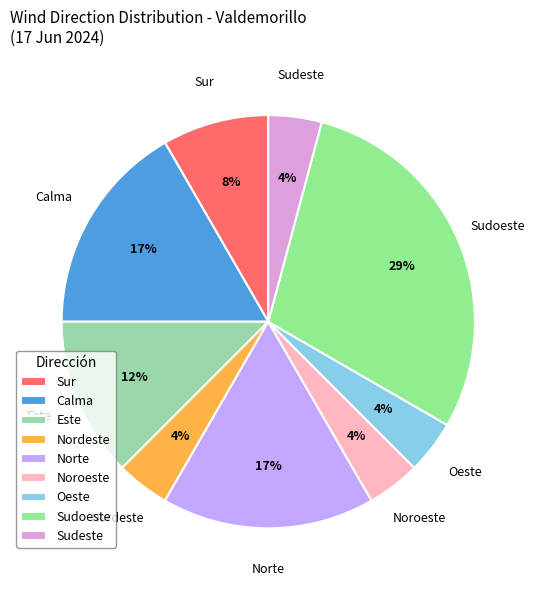

To the nearest percent, what is the difference between the Sudoeste and Este slice percentages?

17%